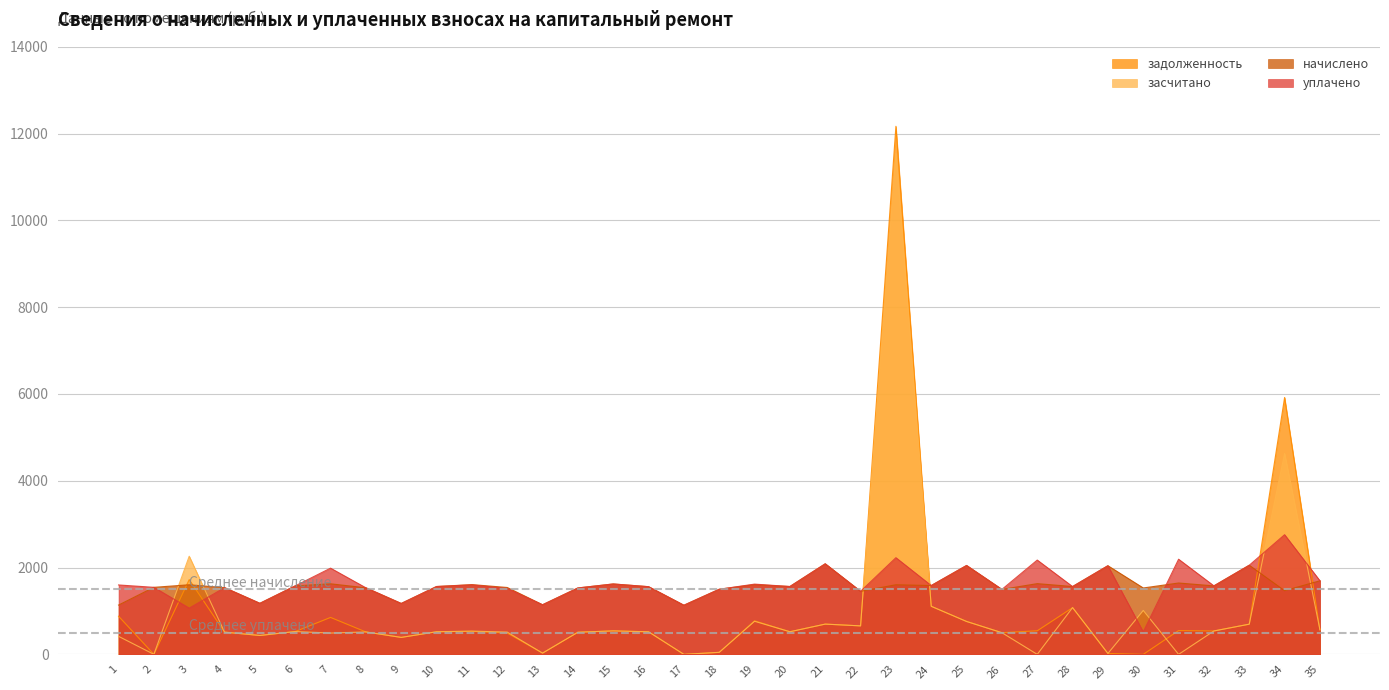

What is the total value across all series at 8?

4101.0